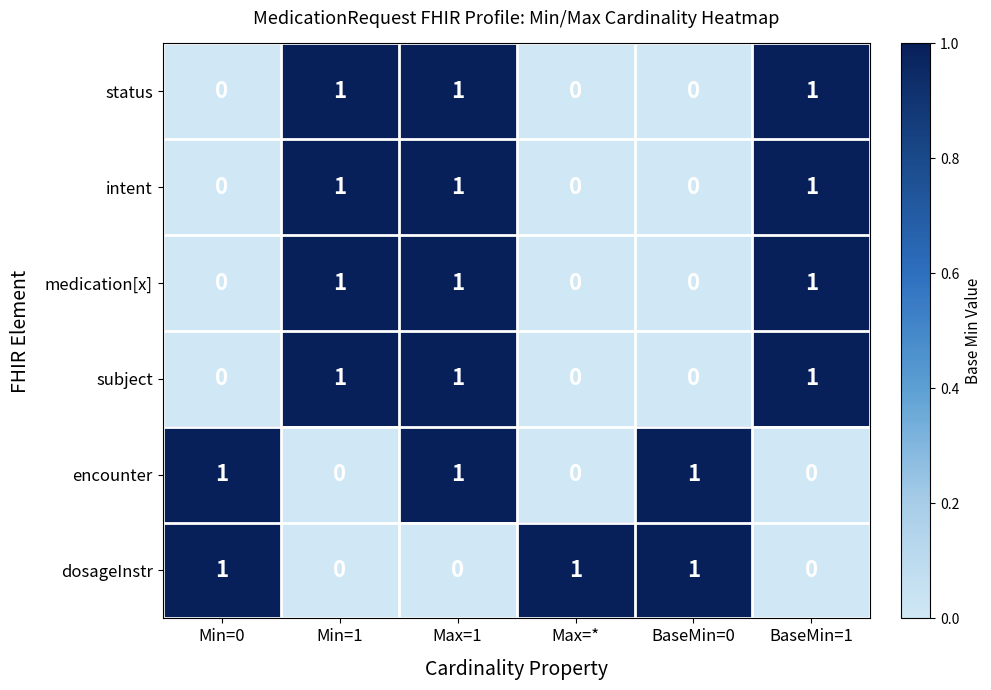

How many distinct data groups are displayed?

6